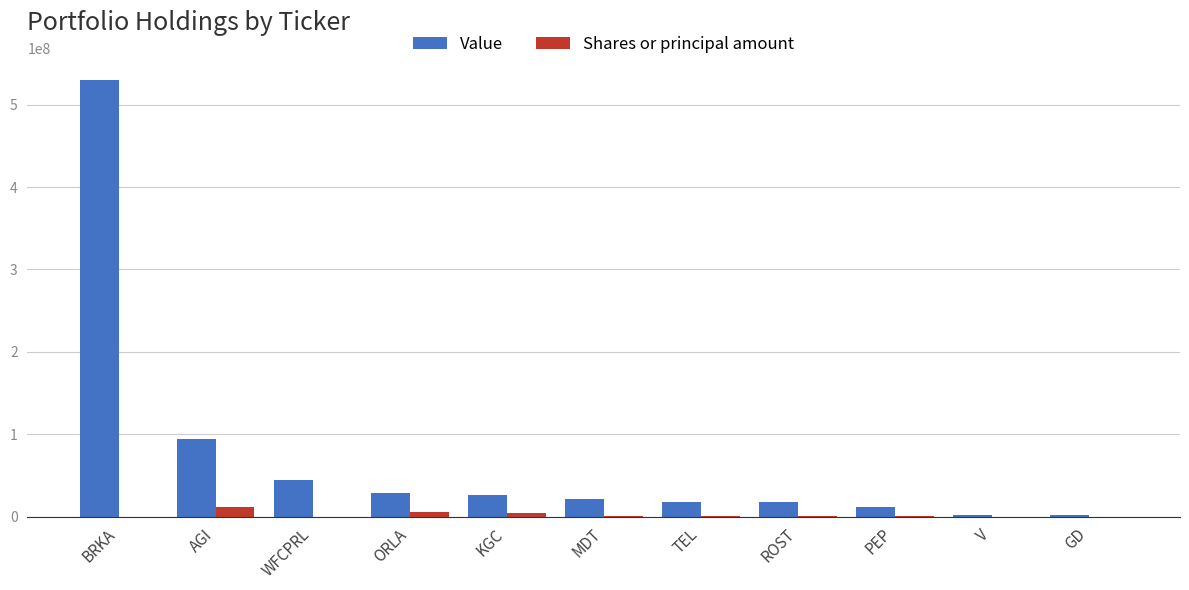

At which label does Shares or principal amount reach its peak?

AGI